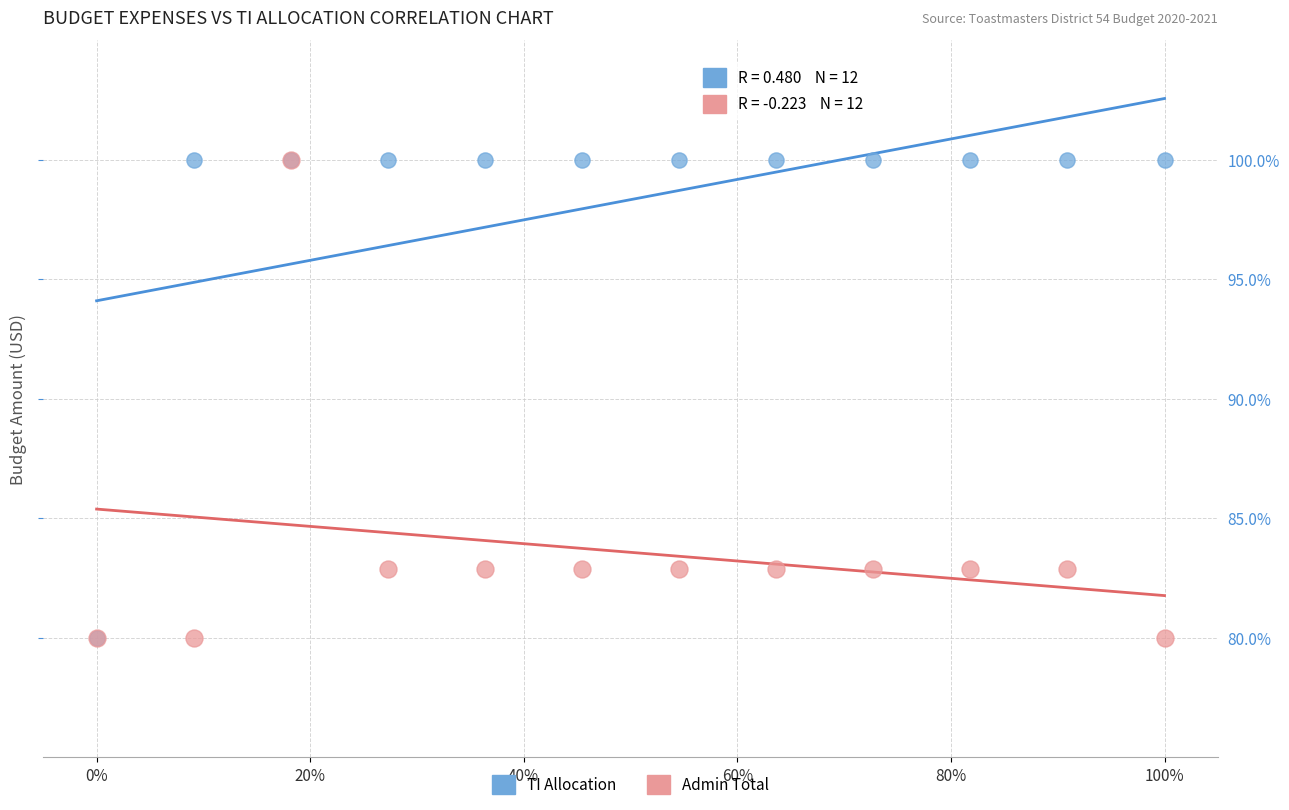

What are all the series names shown in the legend?

TI Allocation, Admin Total